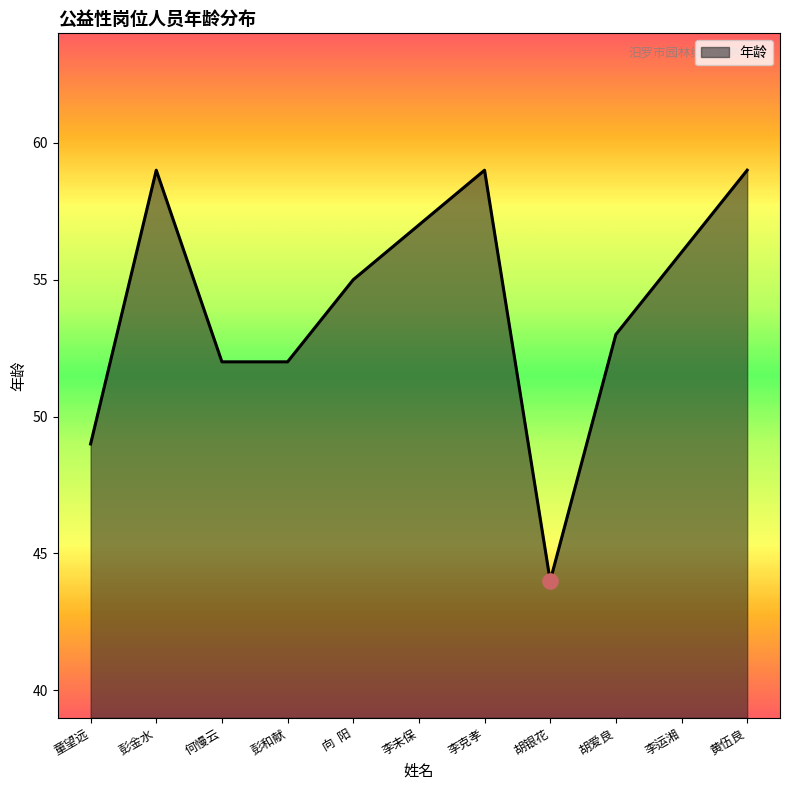

Which has a higher value, 李克孝 or 李未保?

李克孝